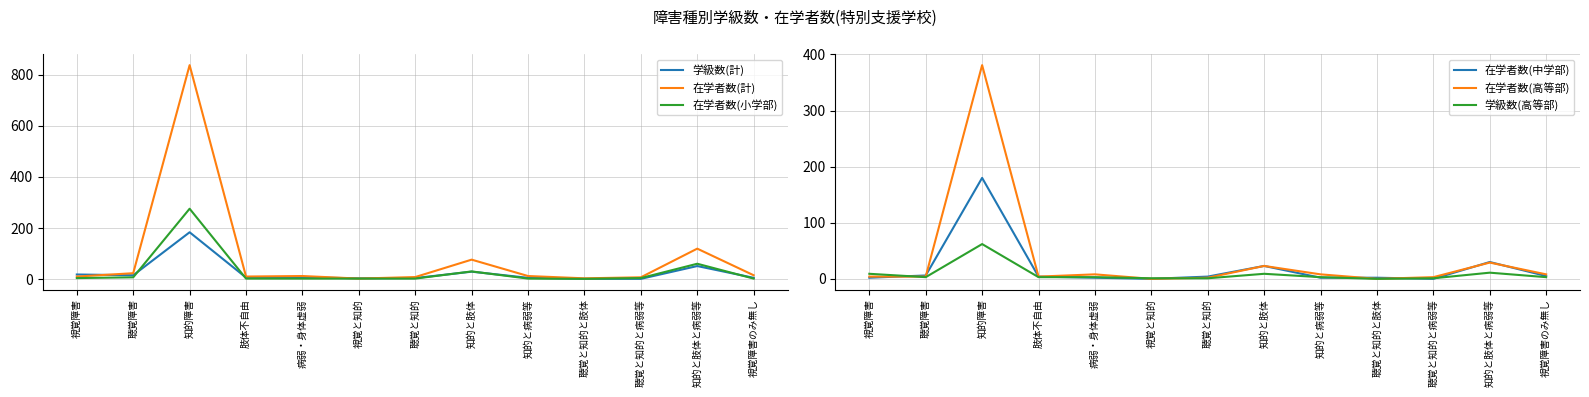

The value of 在学者数(計) at 聴覚障害 is 24. True or false?

True